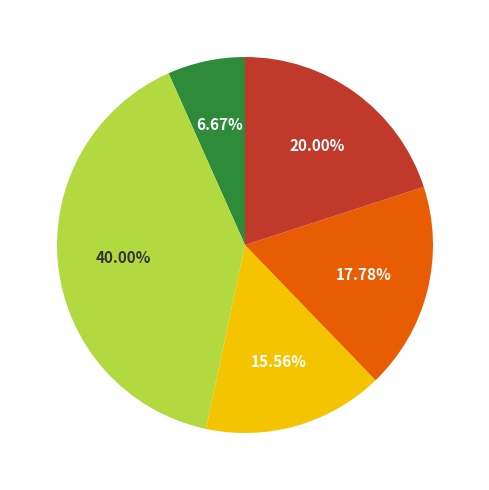

Does any single category account for the majority?

No